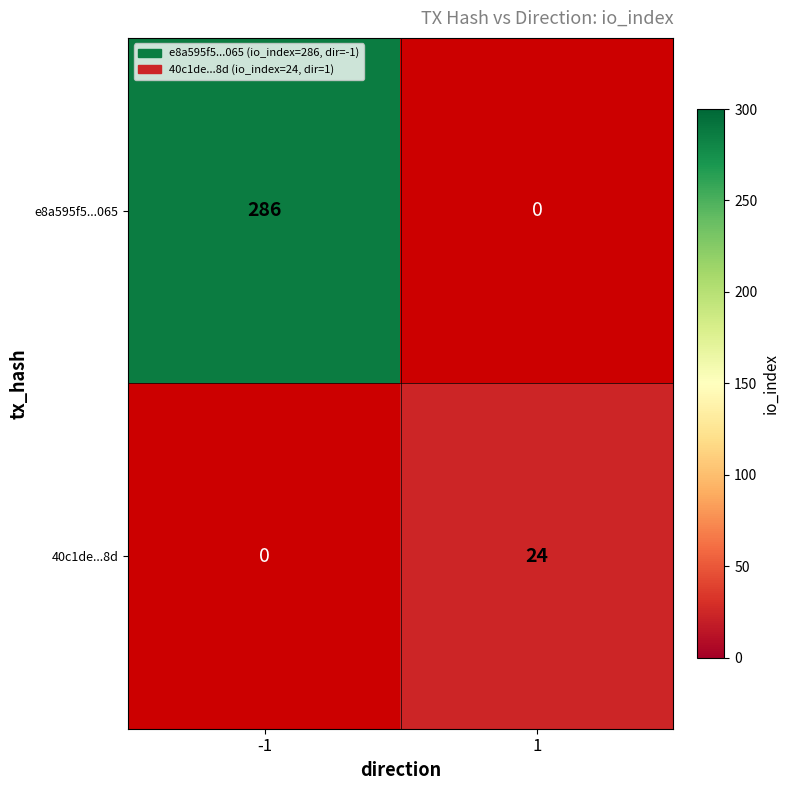

True or false: e8a595f5...065 has a value of 466 at -1.

False